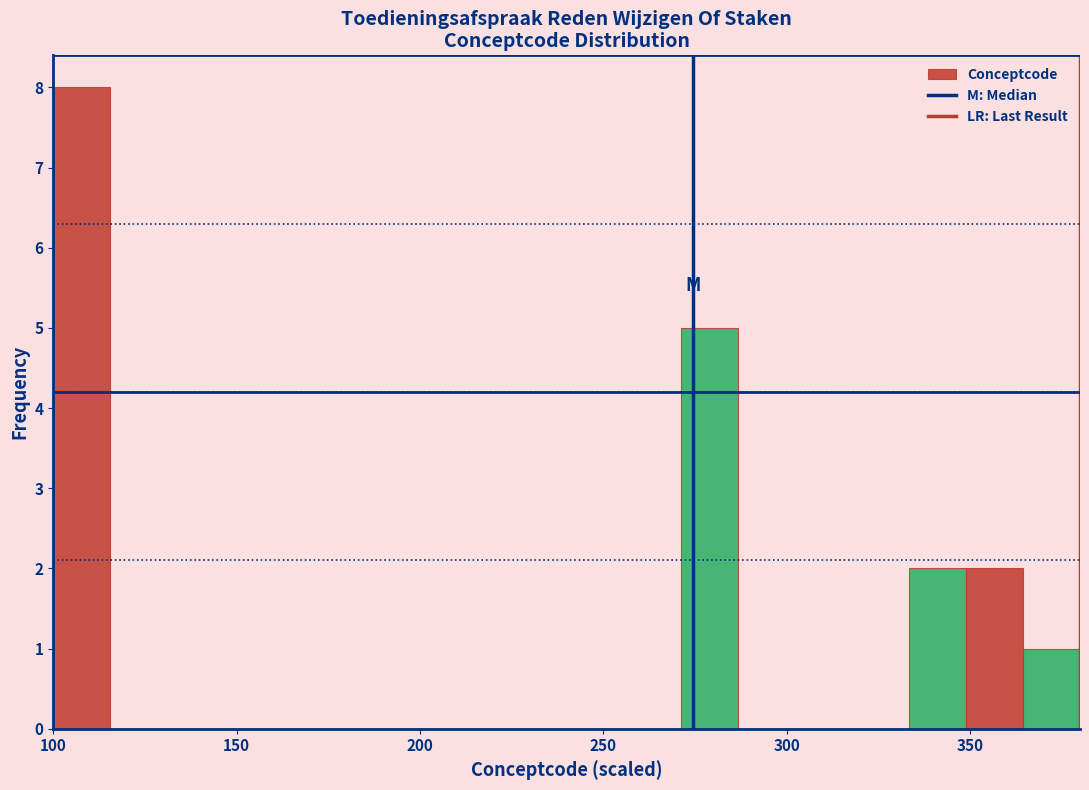

Around what value on the x-axis is the tallest bar? Give the approximate position of its centre, as read against the axis.

110